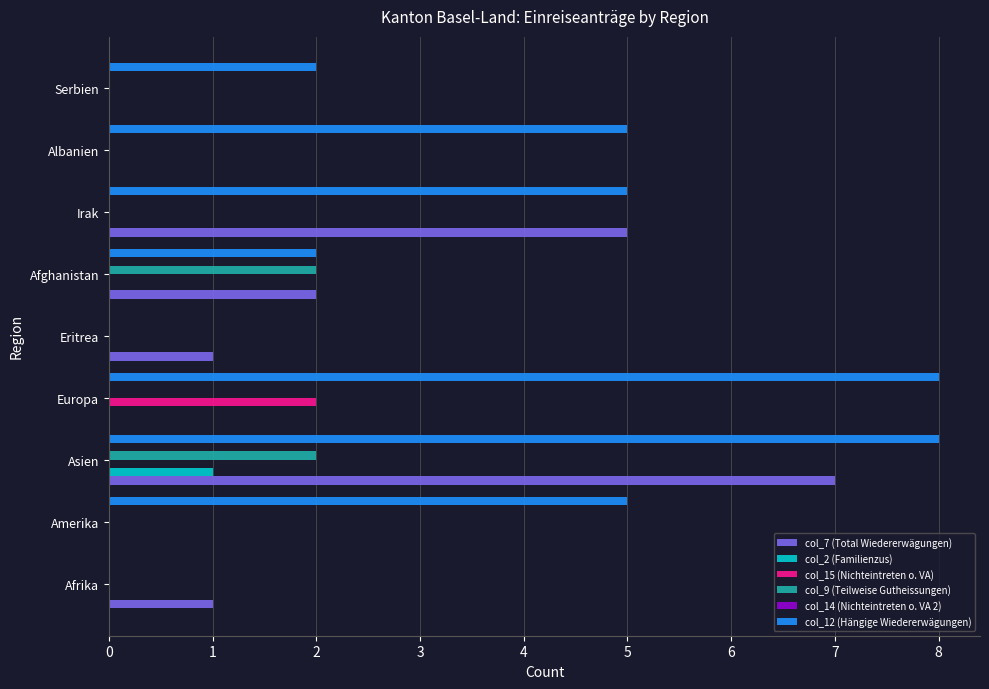

True or false: col_15 (Nichteintreten o. VA) has a value of -1 at Afrika.

False